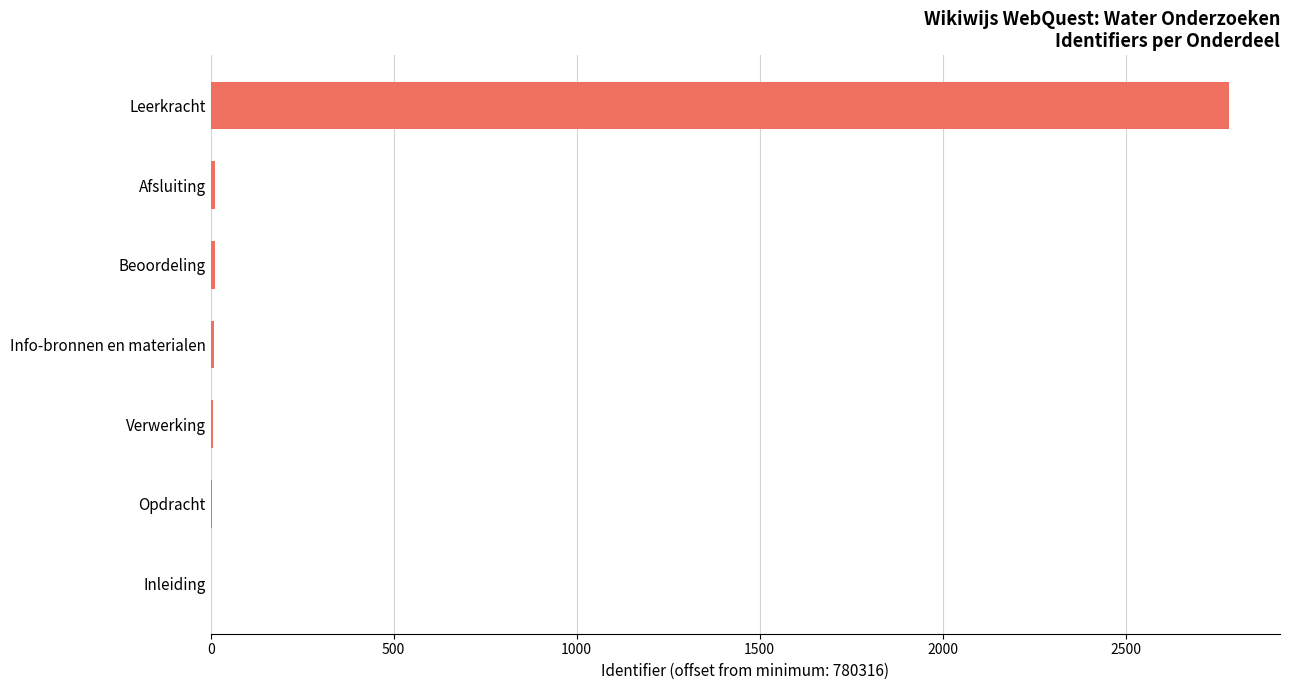

What is the sum of all values?

2825